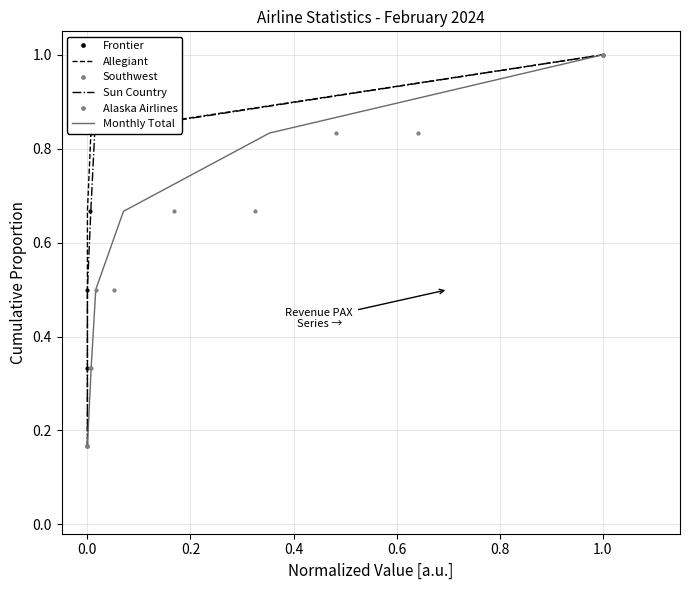

Is this an area chart (filled region under the line)?

No